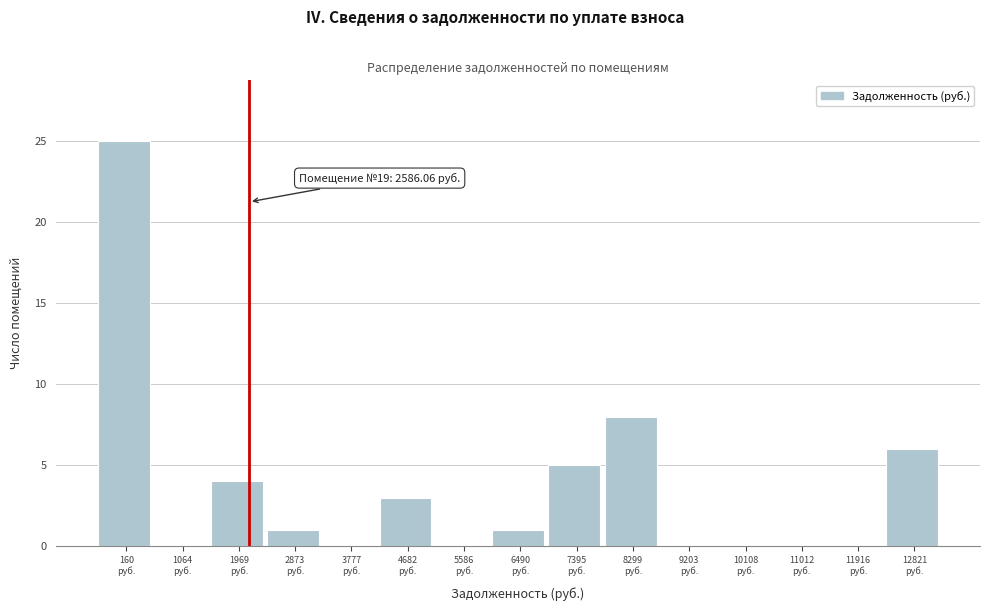

What is the greatest value displayed?

25